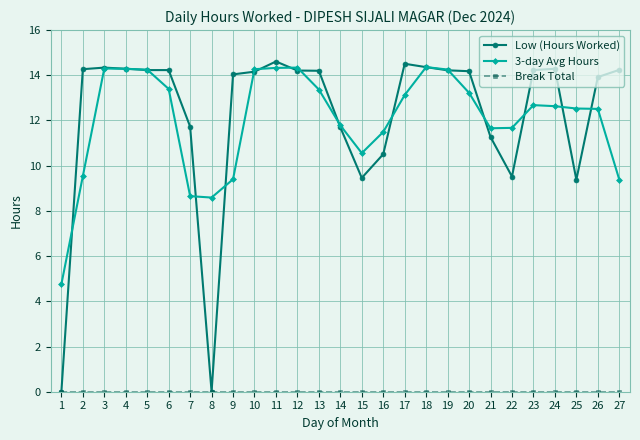

True or false: Low (Hours Worked) has more than 1 interior local peaks.

True